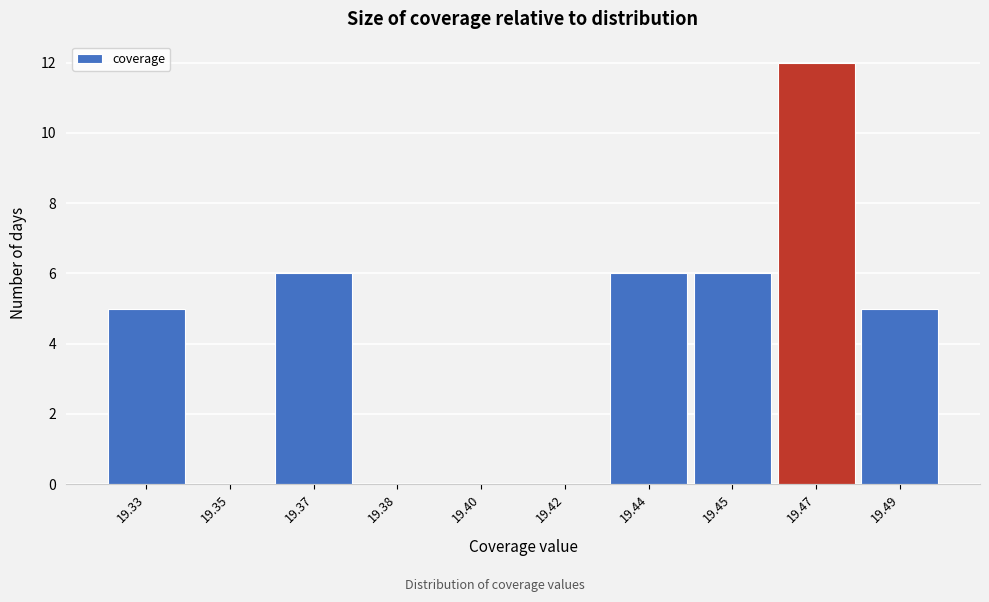

Reading right to left, transcribe all the data shown in this chart.

19.49=5	19.47=12	19.45=6	19.44=6	19.42=0	19.40=0	19.38=0	19.37=6	19.35=0	19.33=5